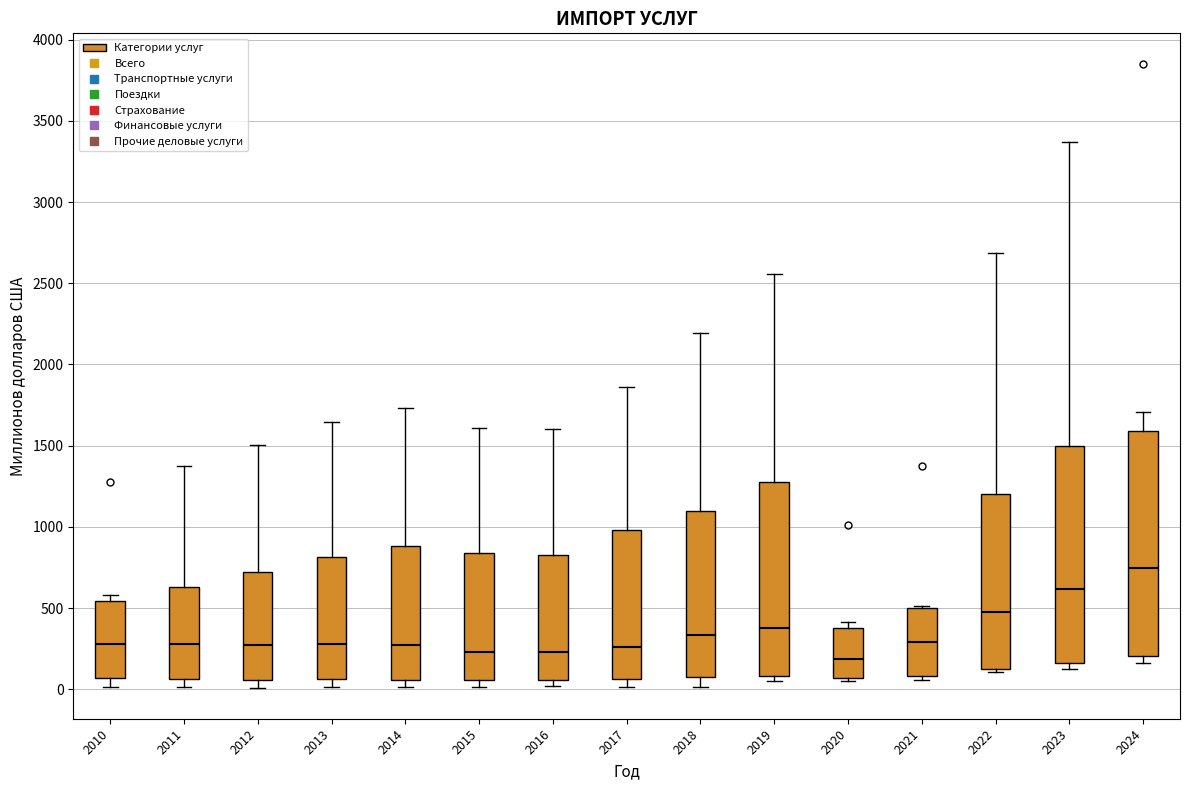

Where does the upper whisker of the box at x = 2015 end on the y-axis? The values are not printed on the chart, so give them approximately, as read against the axis.

1600